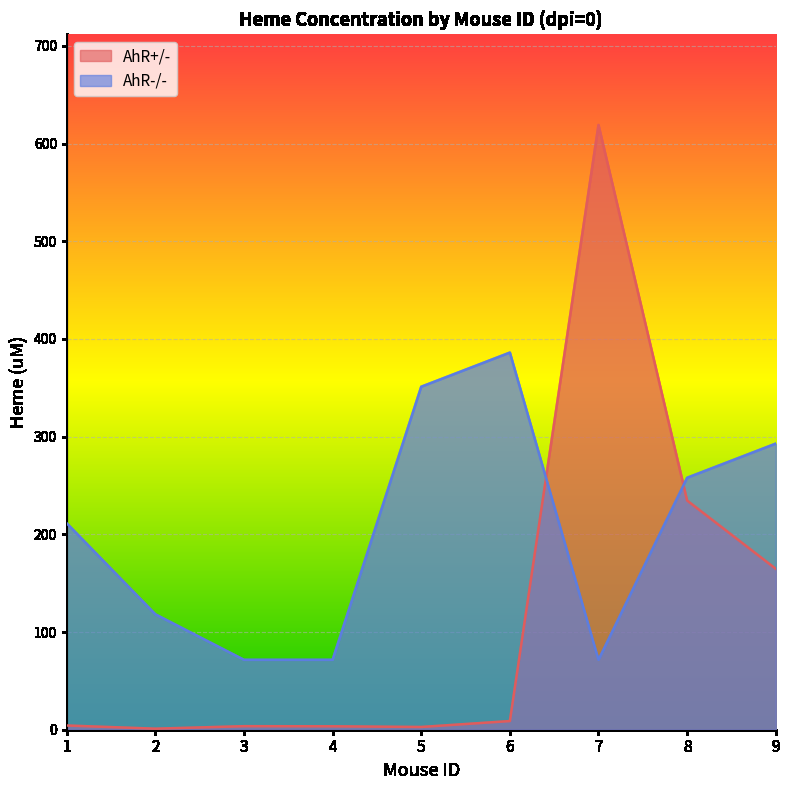

What value does the AhR-/- series have at 1?

211.3